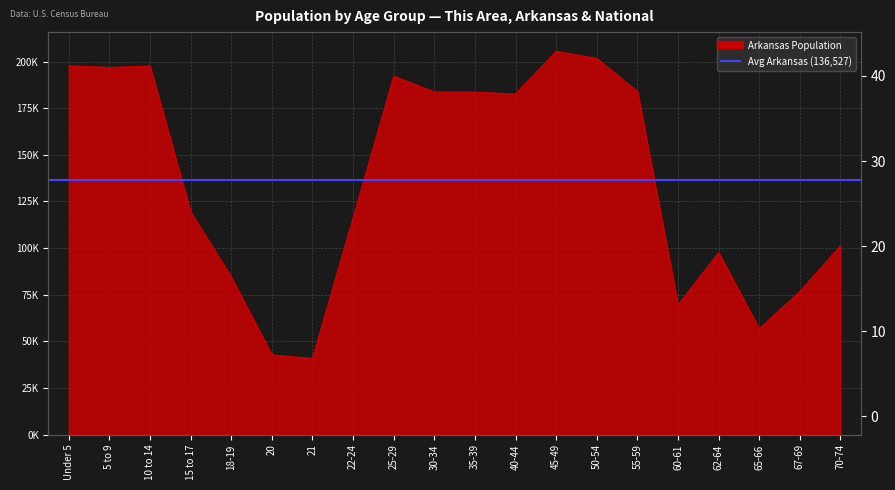

At which category is the sum across all series the highest?

45-49